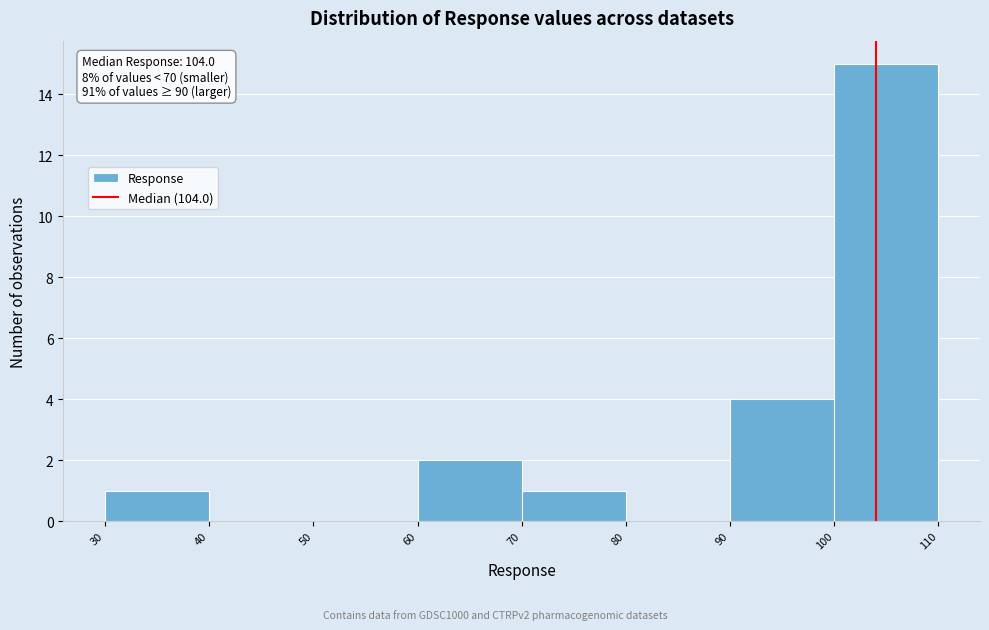

Over which range of the x-axis is the bar tallest?

100 to 110